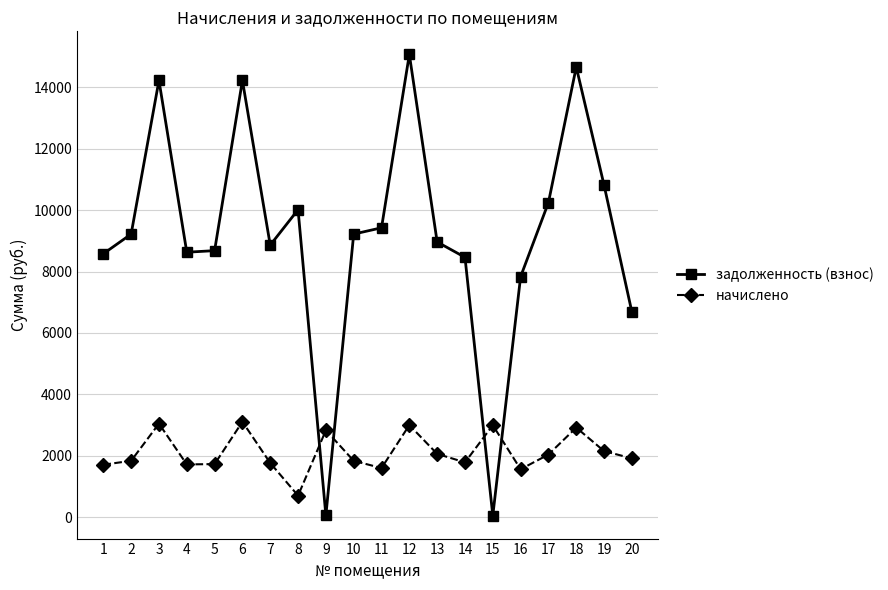

True or false: начислено has a value of 2827.1 at 9.

True